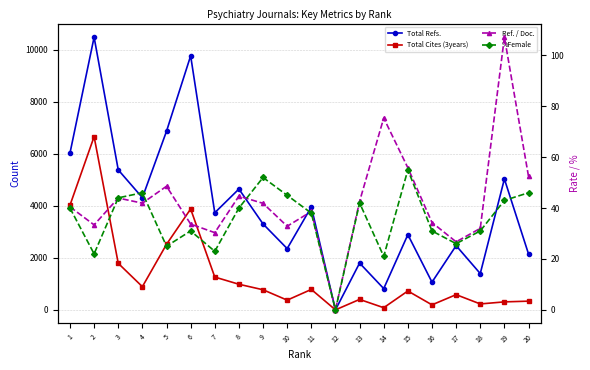

The value of Total Refs. at 7 is 2002.1. True or false?

False